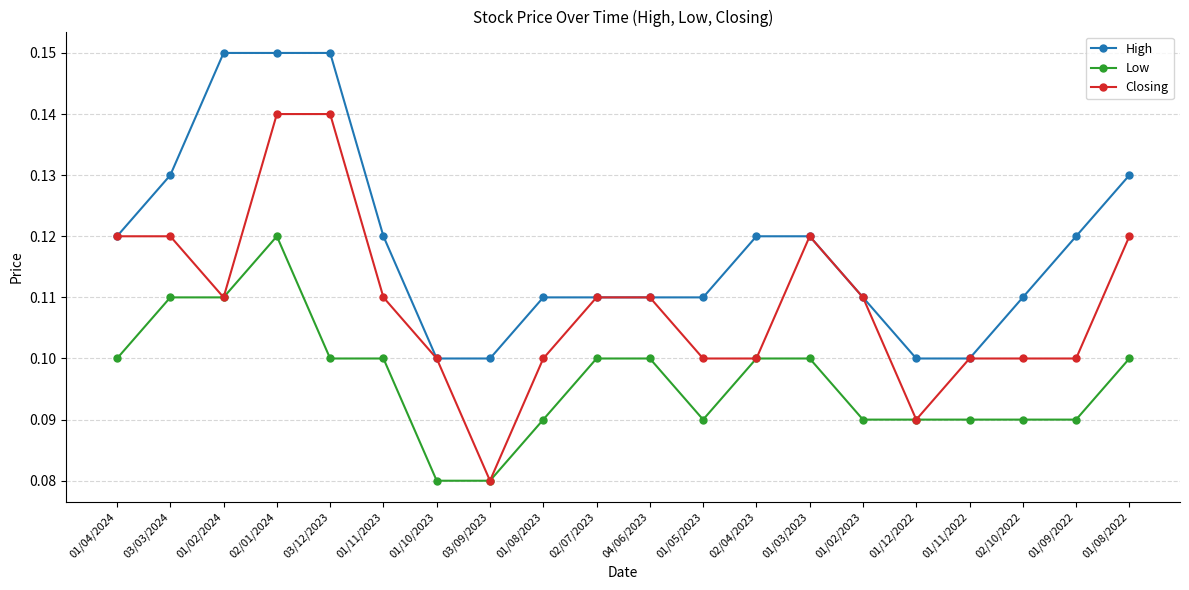

The value of Low at 01/12/2022 is 0.1. True or false?

True